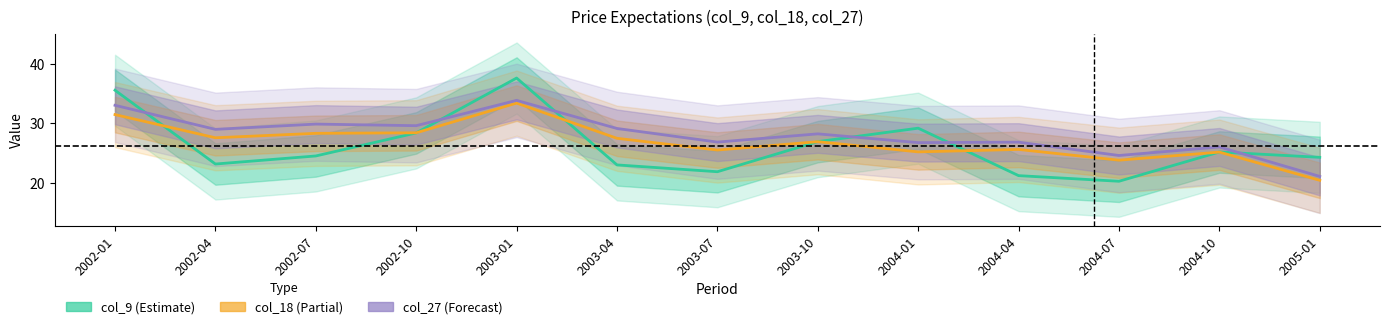

Where does the col_18 (Partial) series first go above 26?

2002-01